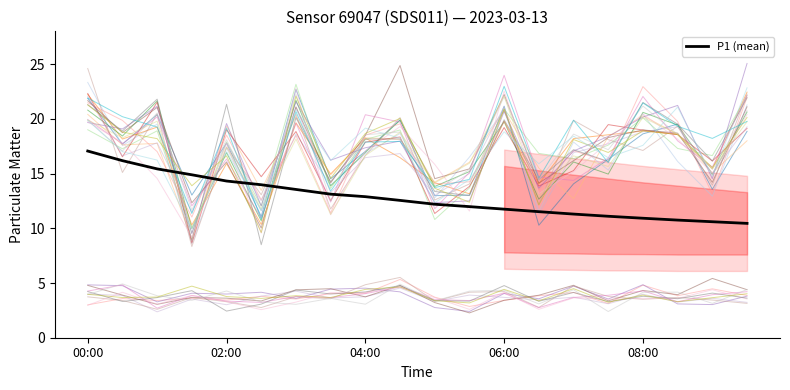

Count the number of values greater than 12.

11